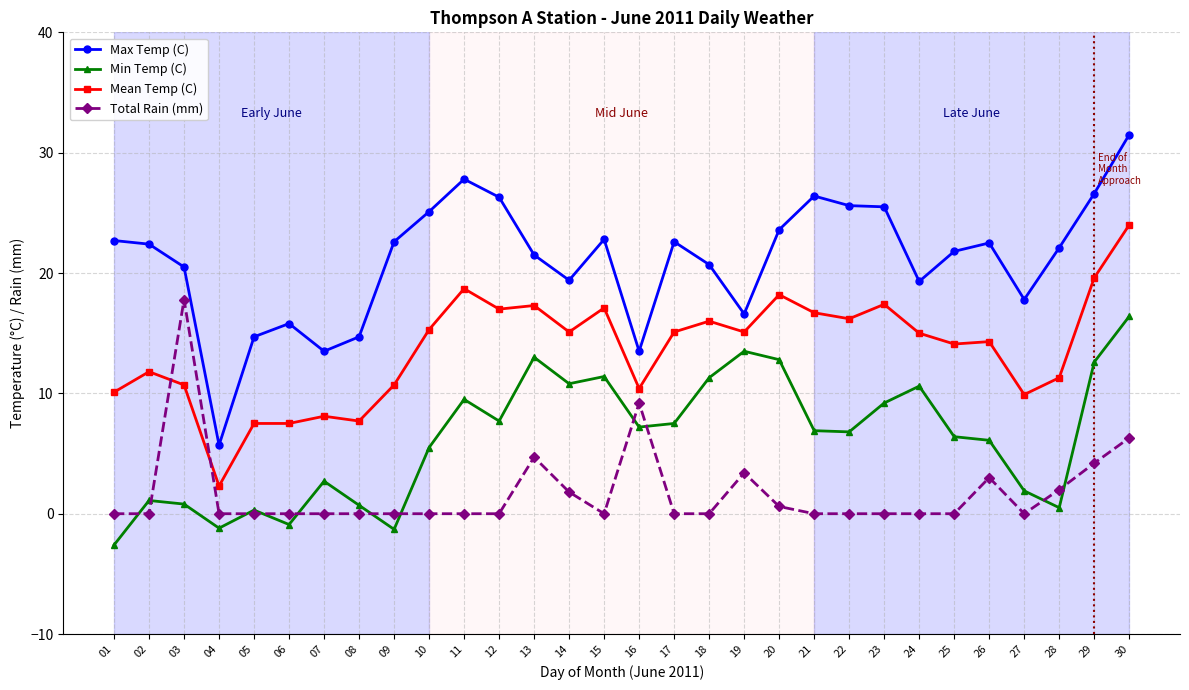

Between 24 and 30, which series saw the biggest shift?

Max Temp (C)